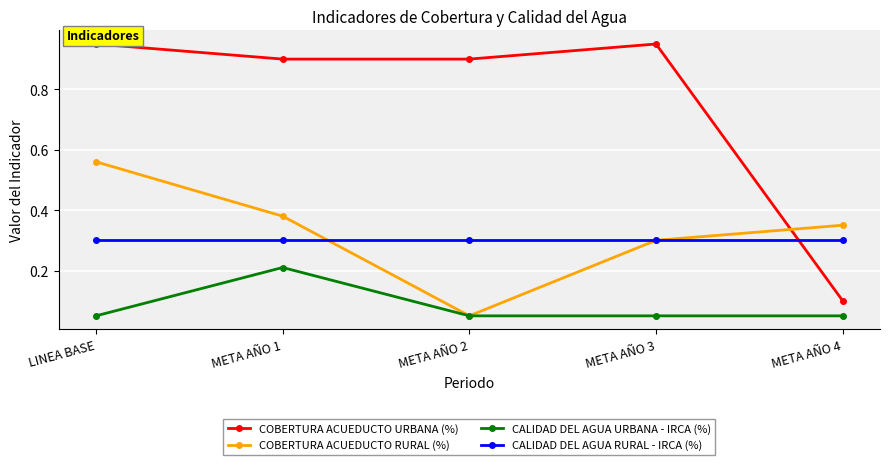

True or false: CALIDAD DEL AGUA URBANA - IRCA (%) has more than 0 interior local peaks.

True